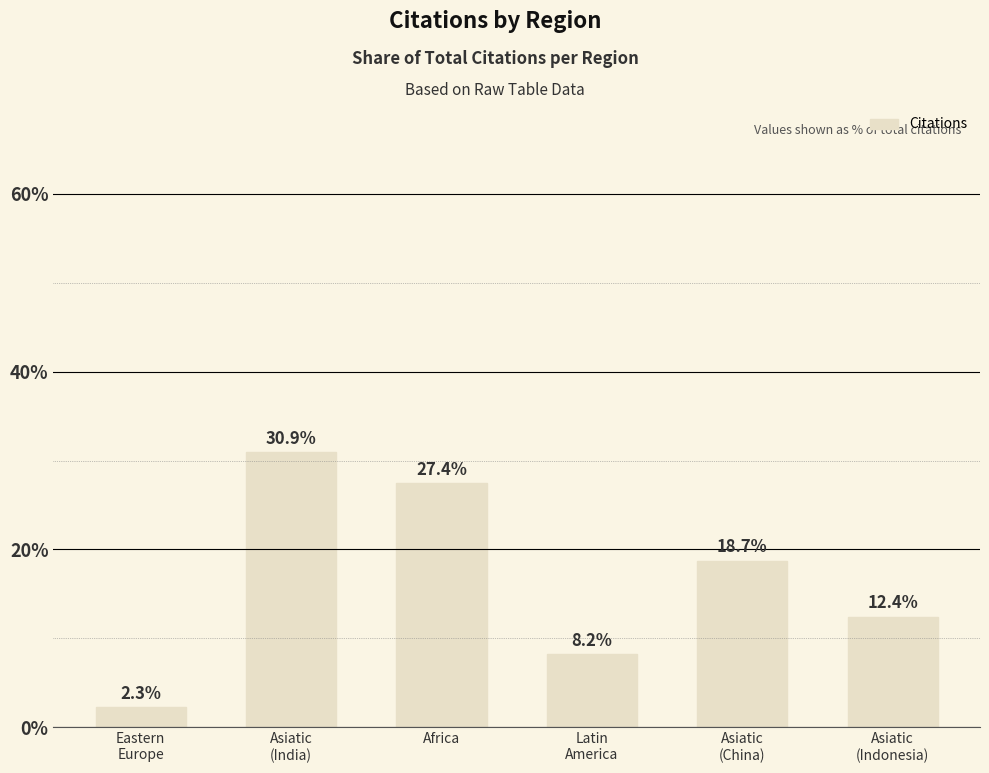

Between Asiatic
(India) and Africa, which is larger?

Asiatic
(India)